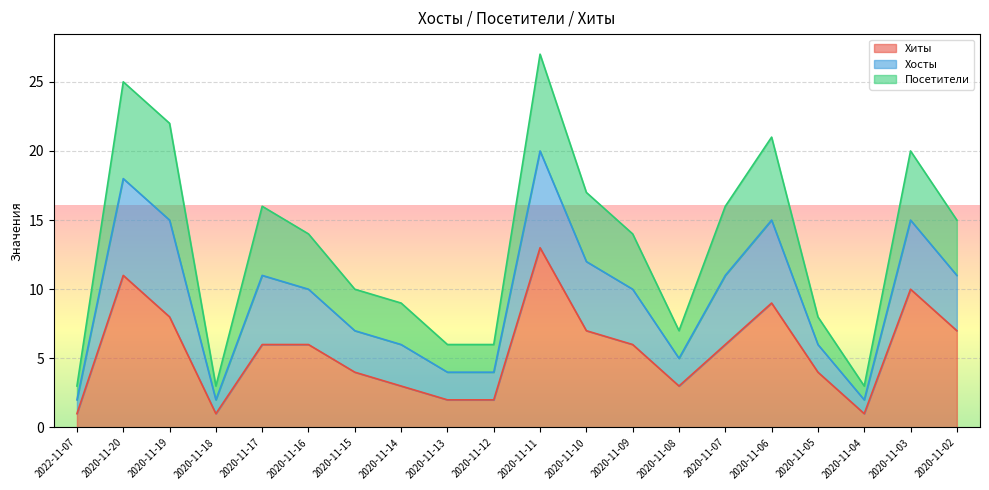

True or false: Хиты has more than 2 points higher than both neighbors.

True